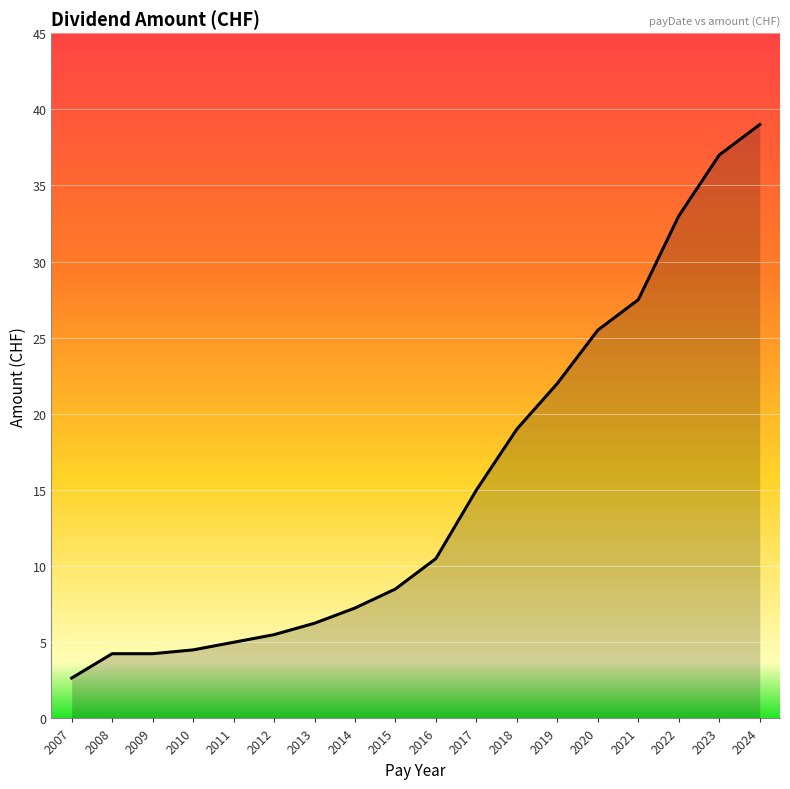

Where does the data first go above 10?

2016